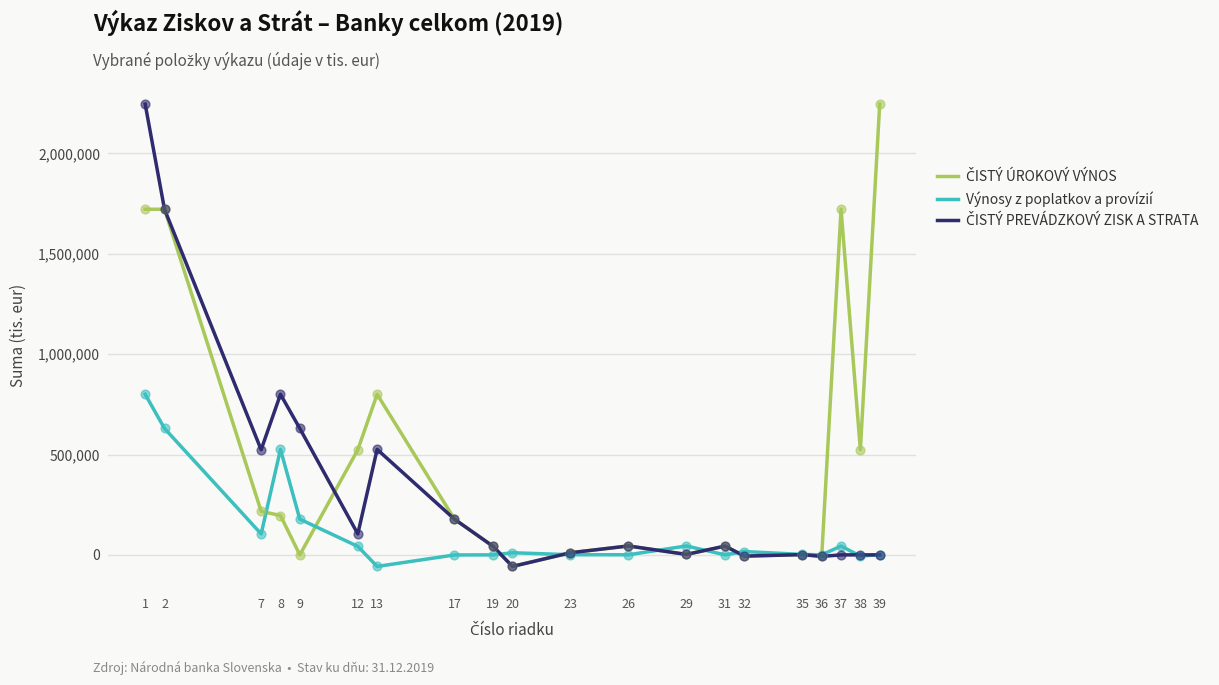

At how many categories does at least one series exceed 1622719?

4